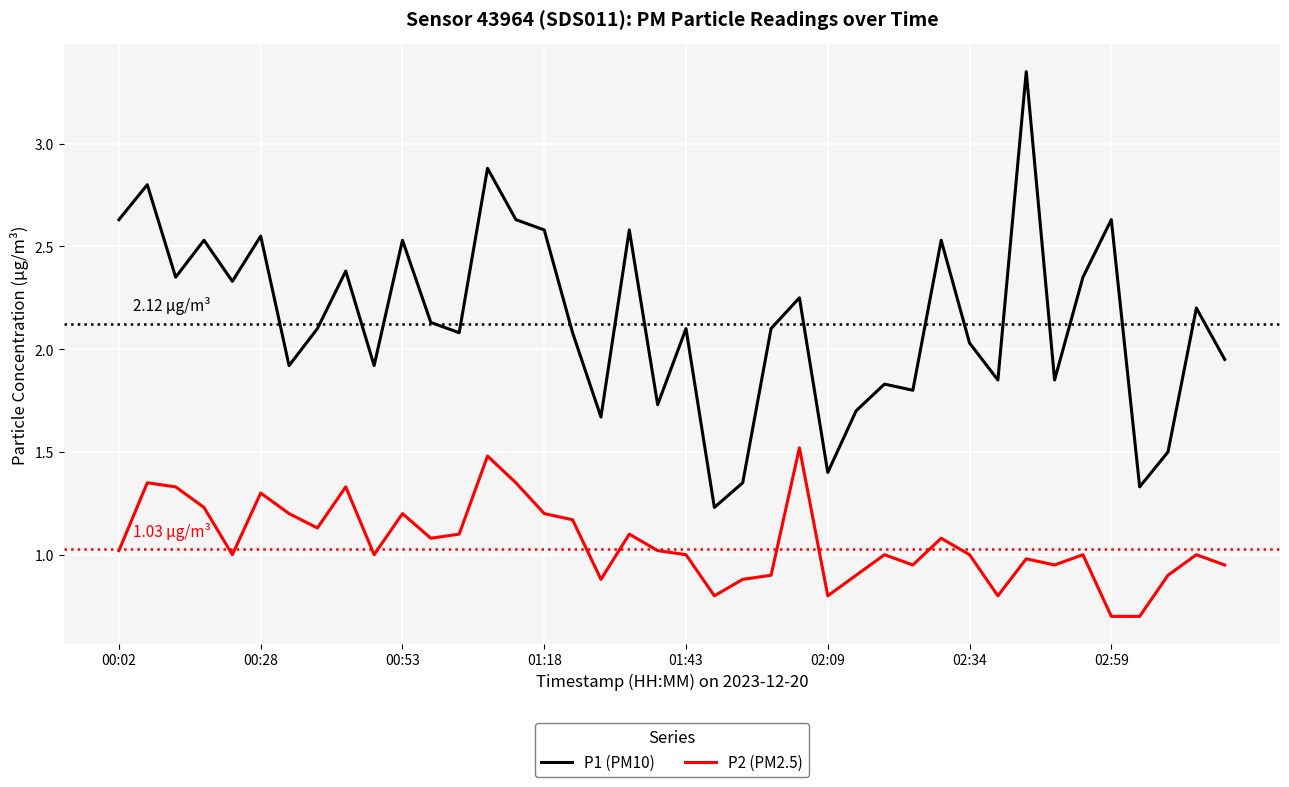

What are all the series names shown in the legend?

P1 (PM10), P2 (PM2.5)